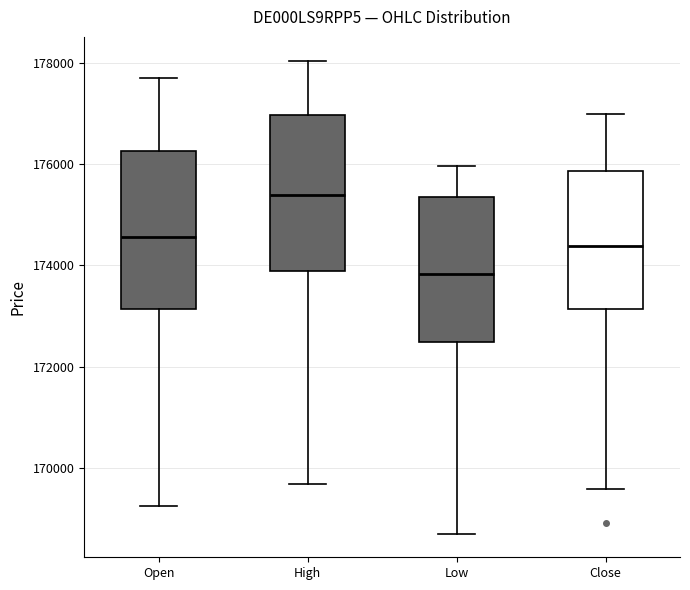

Reading left to right, read every box against the y-axis: the position of its median line, the range the box covers, and the ends of its whiskers. The values are not printed on the chart, so give them approximately, as read against the axis.

Open: median 174600, box 173200 to 176200, whiskers 169200 to 177800
High: median 175400, box 173800 to 177000, whiskers 169600 to 178000
Low: median 173800, box 172400 to 175400, whiskers 168600 to 176000
Close: median 174400, box 173200 to 175800, whiskers 169600 to 177000